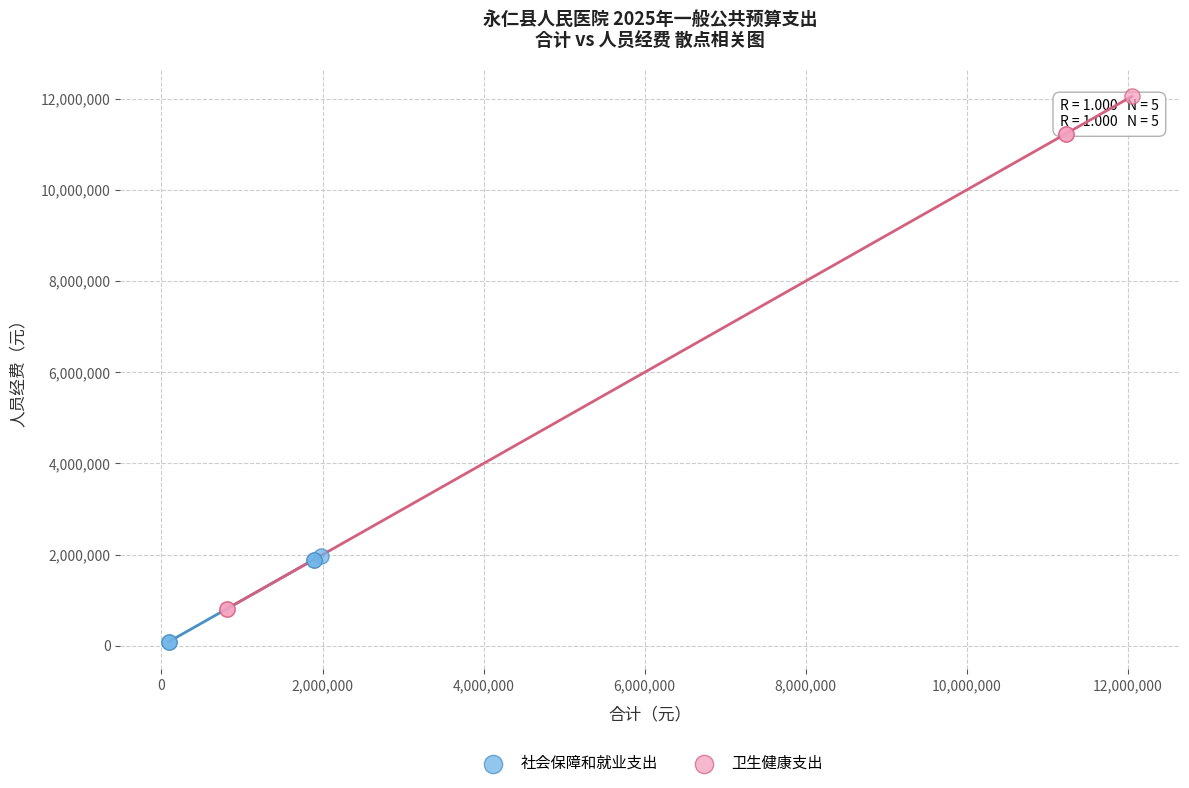

Which series reaches the maximum Y coordinate?

卫生健康支出